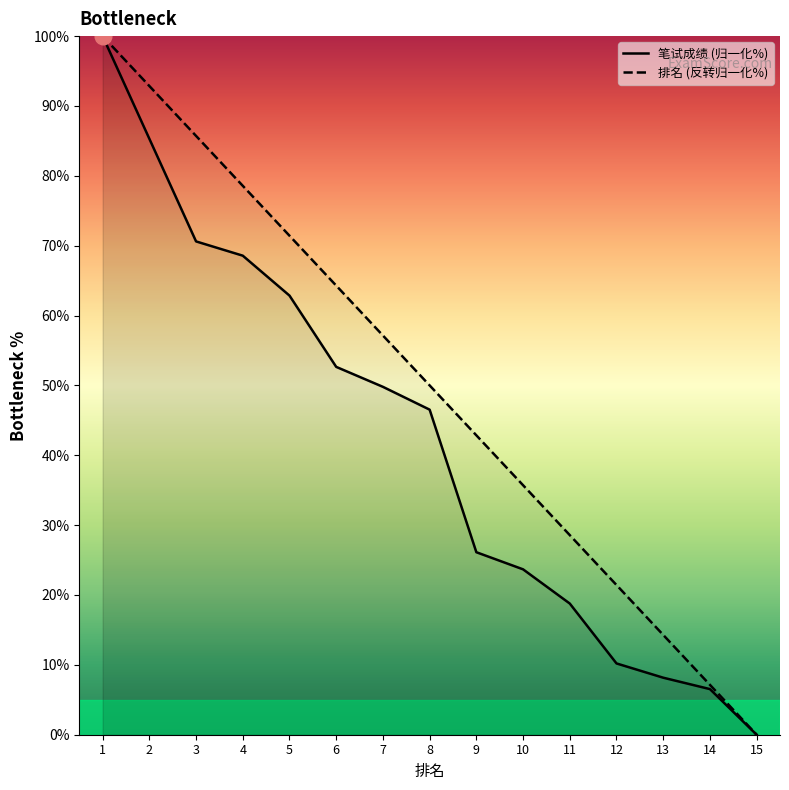

What is the spread (max minus min) of values at 3?

15.1